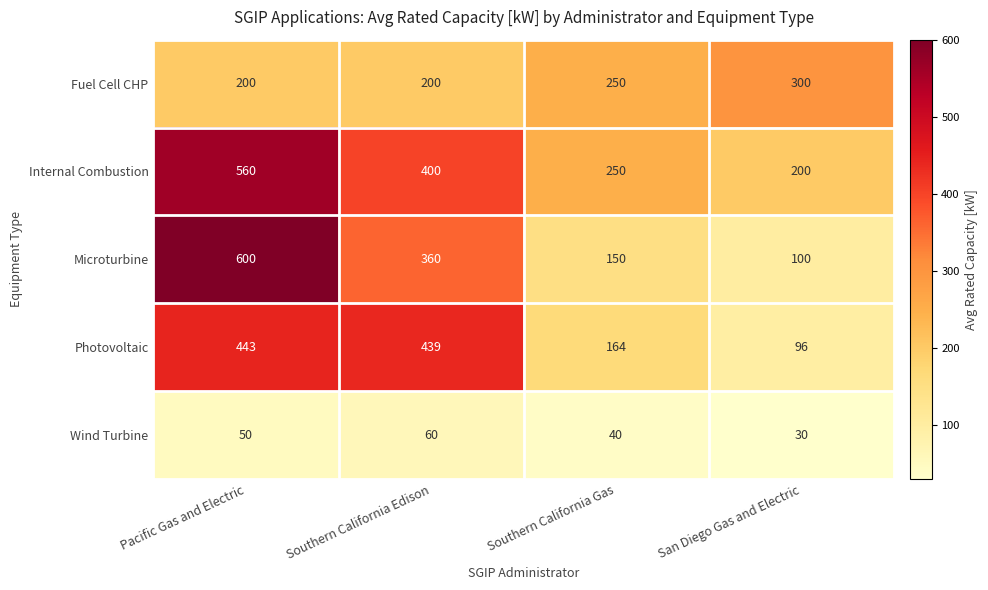

Reading left to right, list all the values displayed in this chart.

Fuel Cell CHP: Pacific Gas and Electric=200	Southern California Edison=200	Southern California Gas=250	San Diego Gas and Electric=300
Internal Combustion: Pacific Gas and Electric=560	Southern California Edison=400	Southern California Gas=250	San Diego Gas and Electric=200
Microturbine: Pacific Gas and Electric=600	Southern California Edison=360	Southern California Gas=150	San Diego Gas and Electric=100
Photovoltaic: Pacific Gas and Electric=443	Southern California Edison=439	Southern California Gas=164	San Diego Gas and Electric=96
Wind Turbine: Pacific Gas and Electric=50	Southern California Edison=60	Southern California Gas=40	San Diego Gas and Electric=30